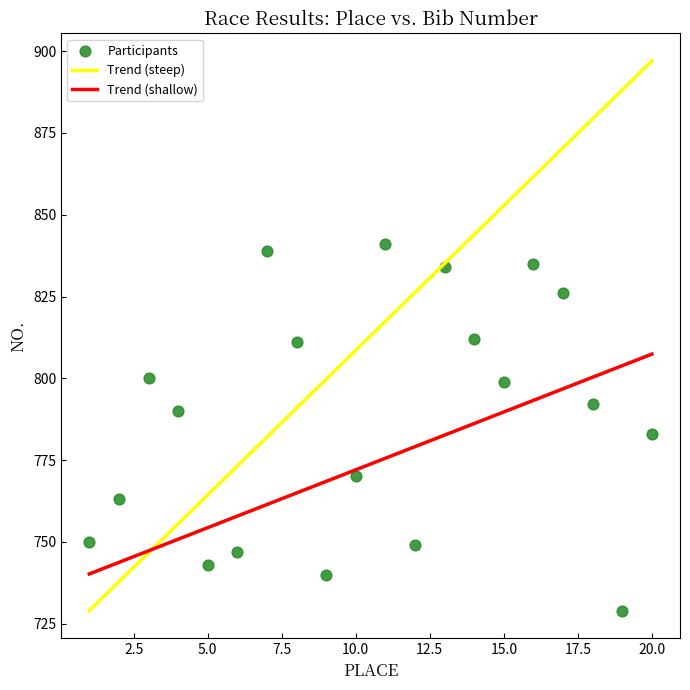

What is the range of X values (max minus min)?

19